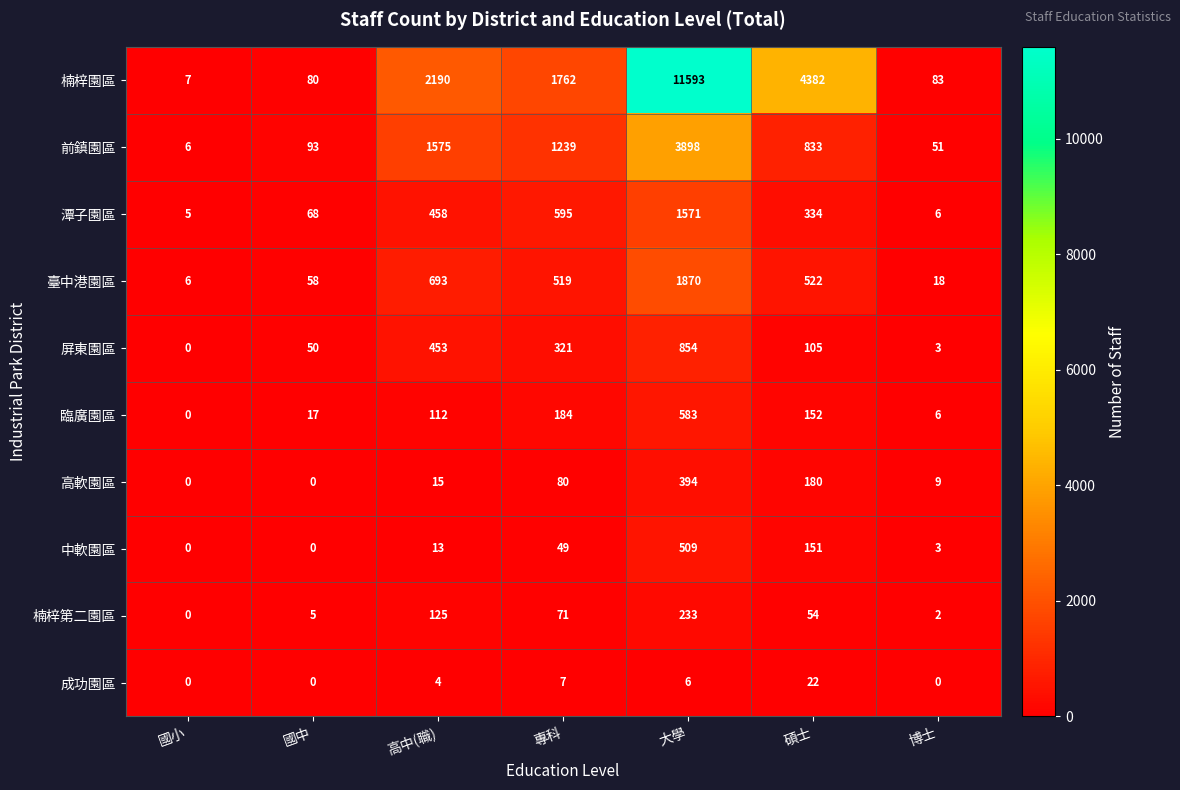

Which series has the largest total across all categories?

楠梓園區